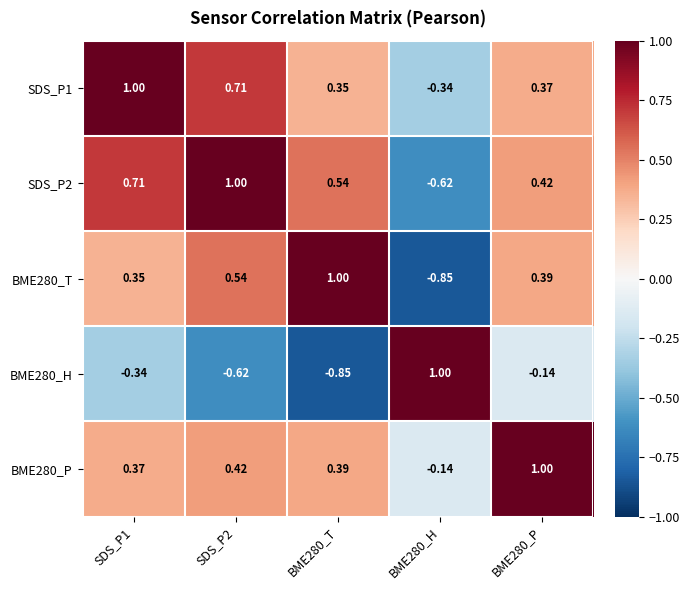

How many distinct data groups are displayed?

5